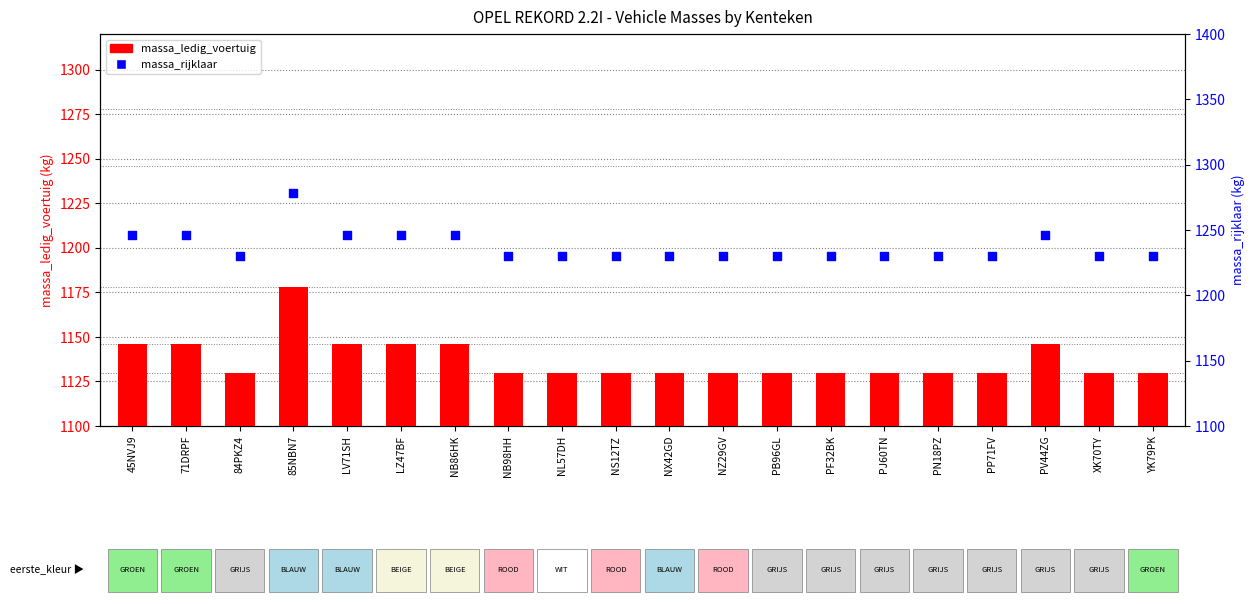

Which series reaches the maximum Y coordinate?

massa_rijklaar